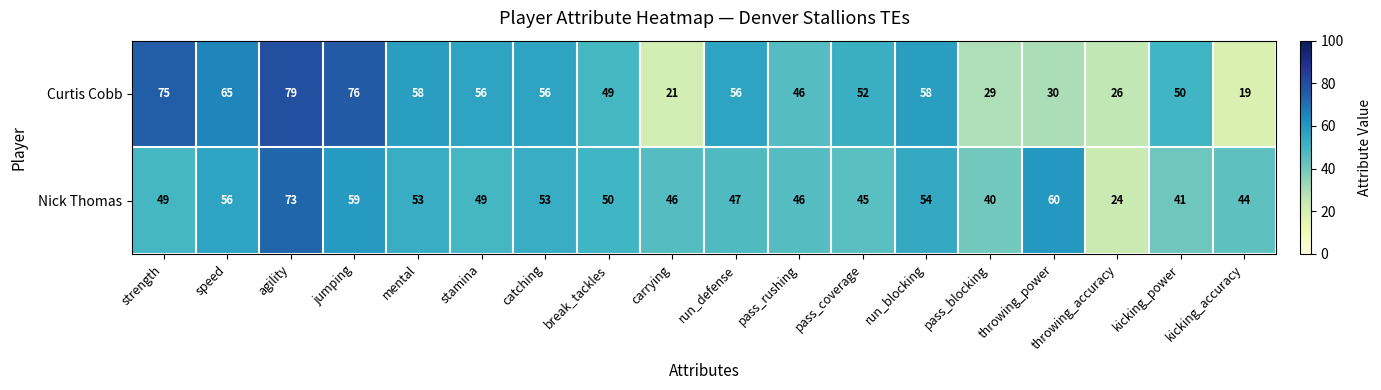

Which series has the largest total across all categories?

Curtis Cobb